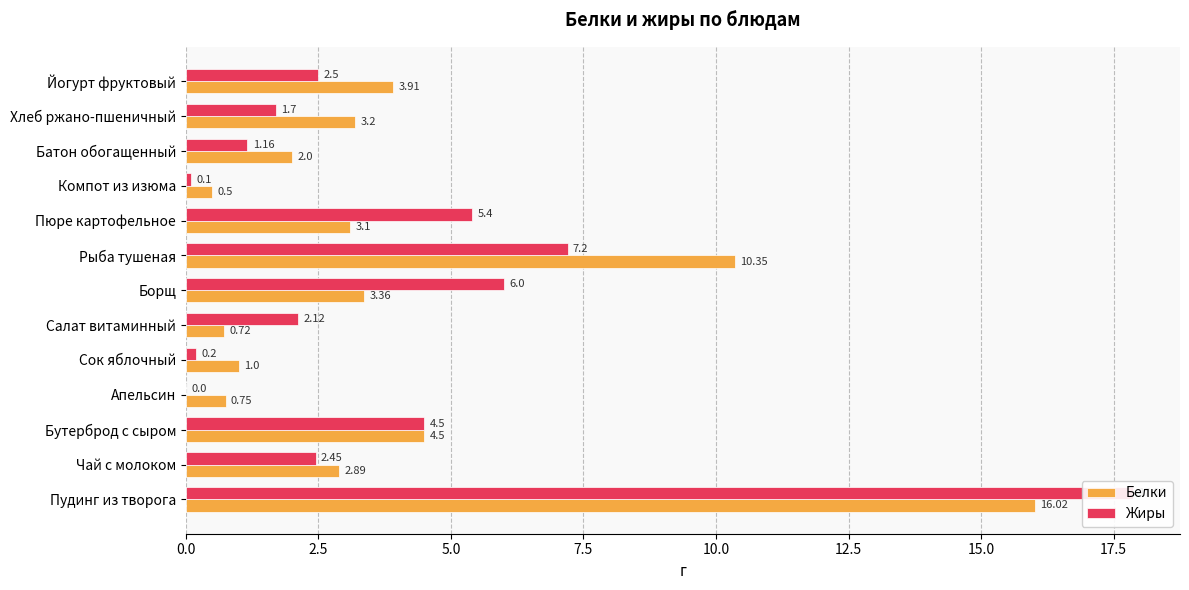

Which series has the largest range (max minus min)?

Жиры